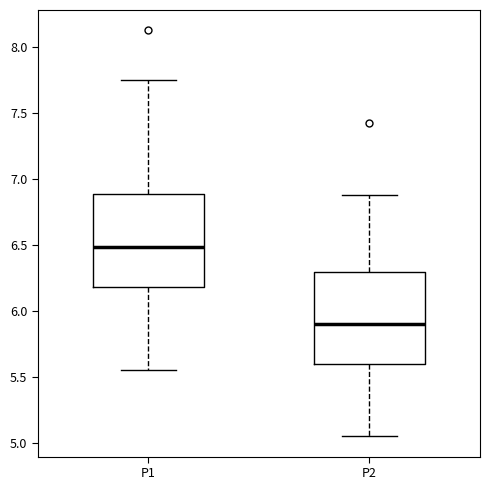

Reading left to right, transcribe this box plot: for each box, give where its median line is, the range the box spans, and where its two whiskers end, as read against the y-axis. The values are not printed on the chart, so give them approximately, as read against the axis.

P1: median 6.50, box 6.20 to 6.90, whiskers 5.55 to 7.75
P2: median 5.90, box 5.60 to 6.30, whiskers 5.05 to 6.90